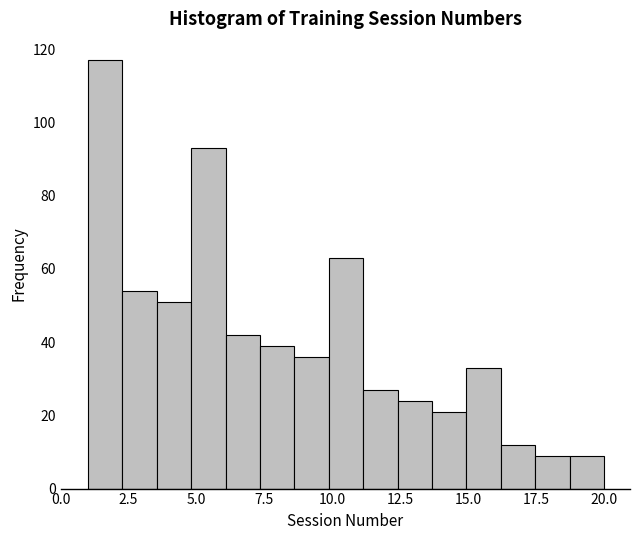

Around what value on the x-axis is the tallest bar? Give the approximate position of its centre, as read against the axis.

1.5